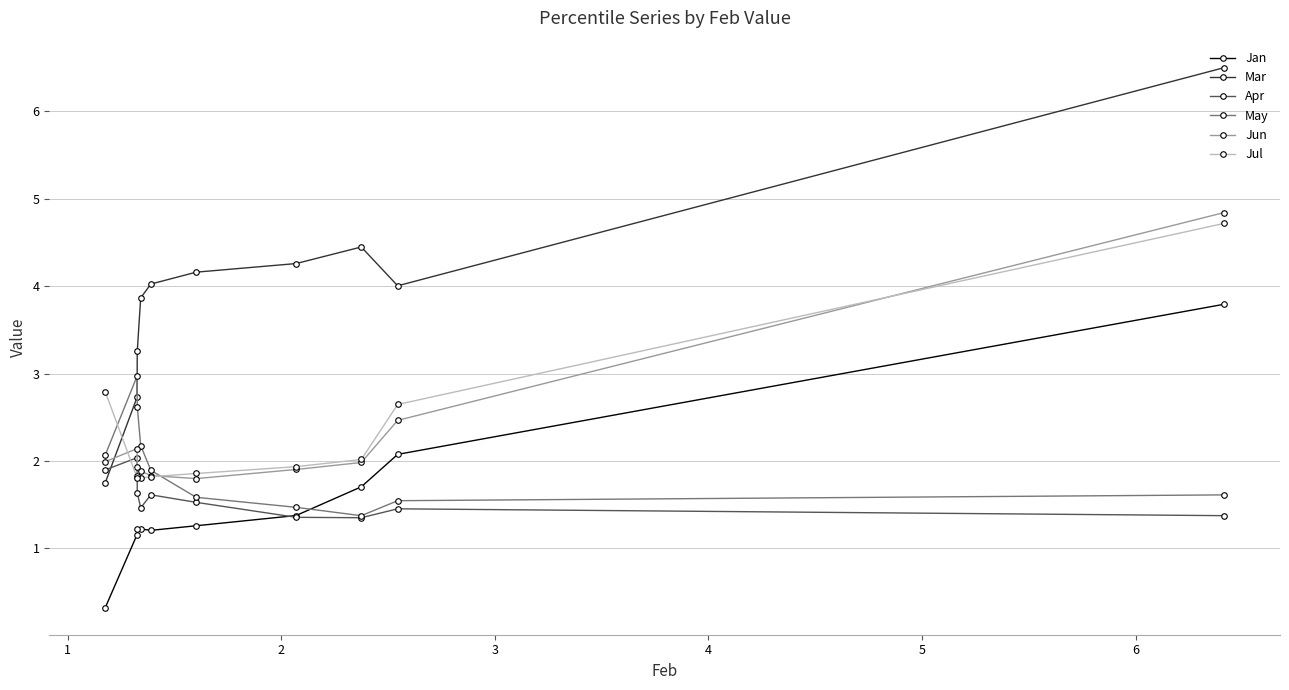

Which series has the largest total across all categories?

Mar